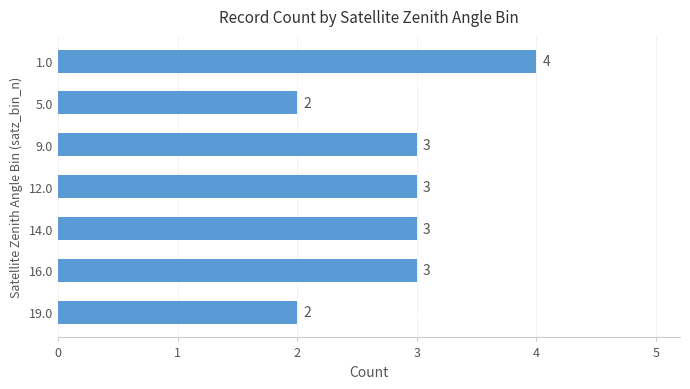

What is the maximum value shown in the chart?

4